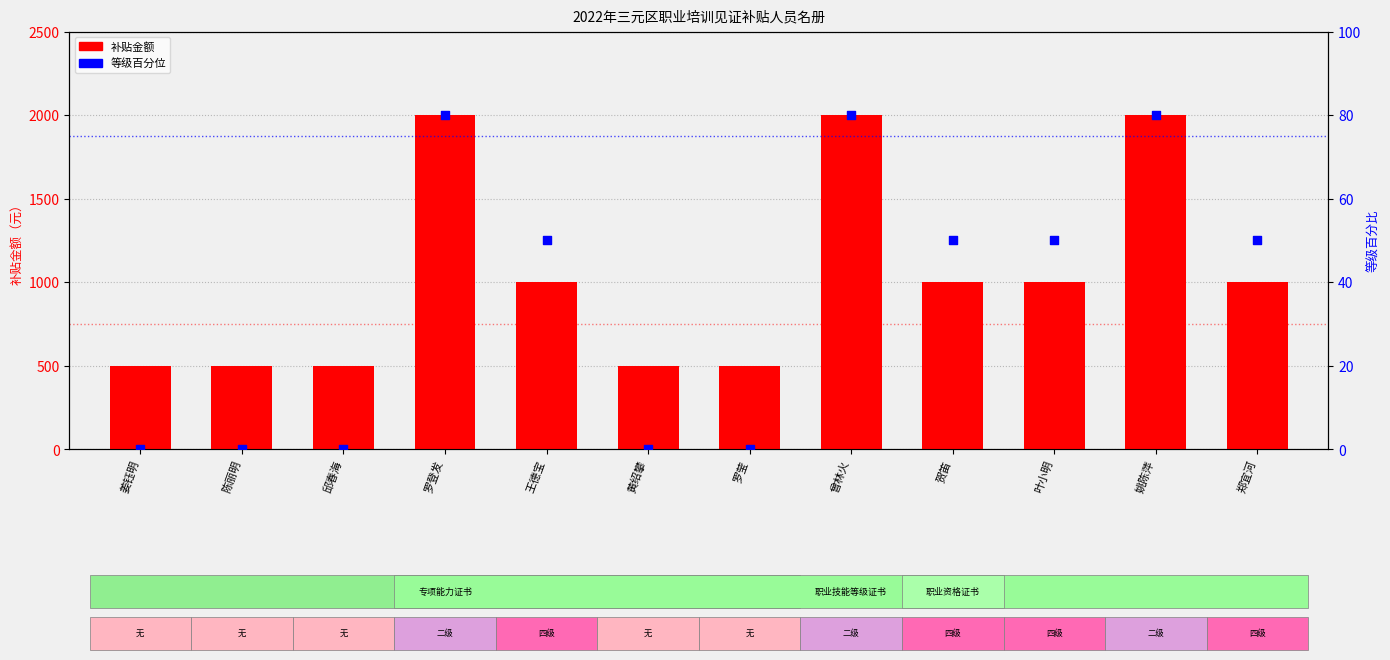

At how many categories does at least one series exceed 1506?

3